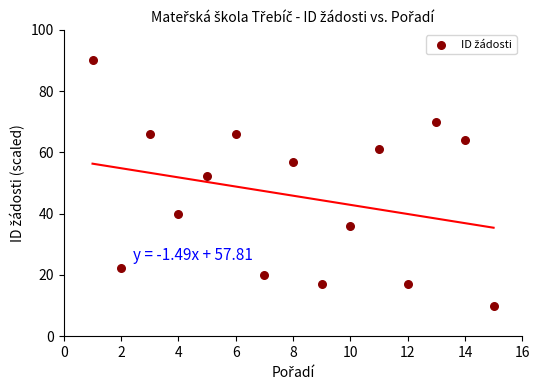

What is the range of X values (max minus min)?

14.0